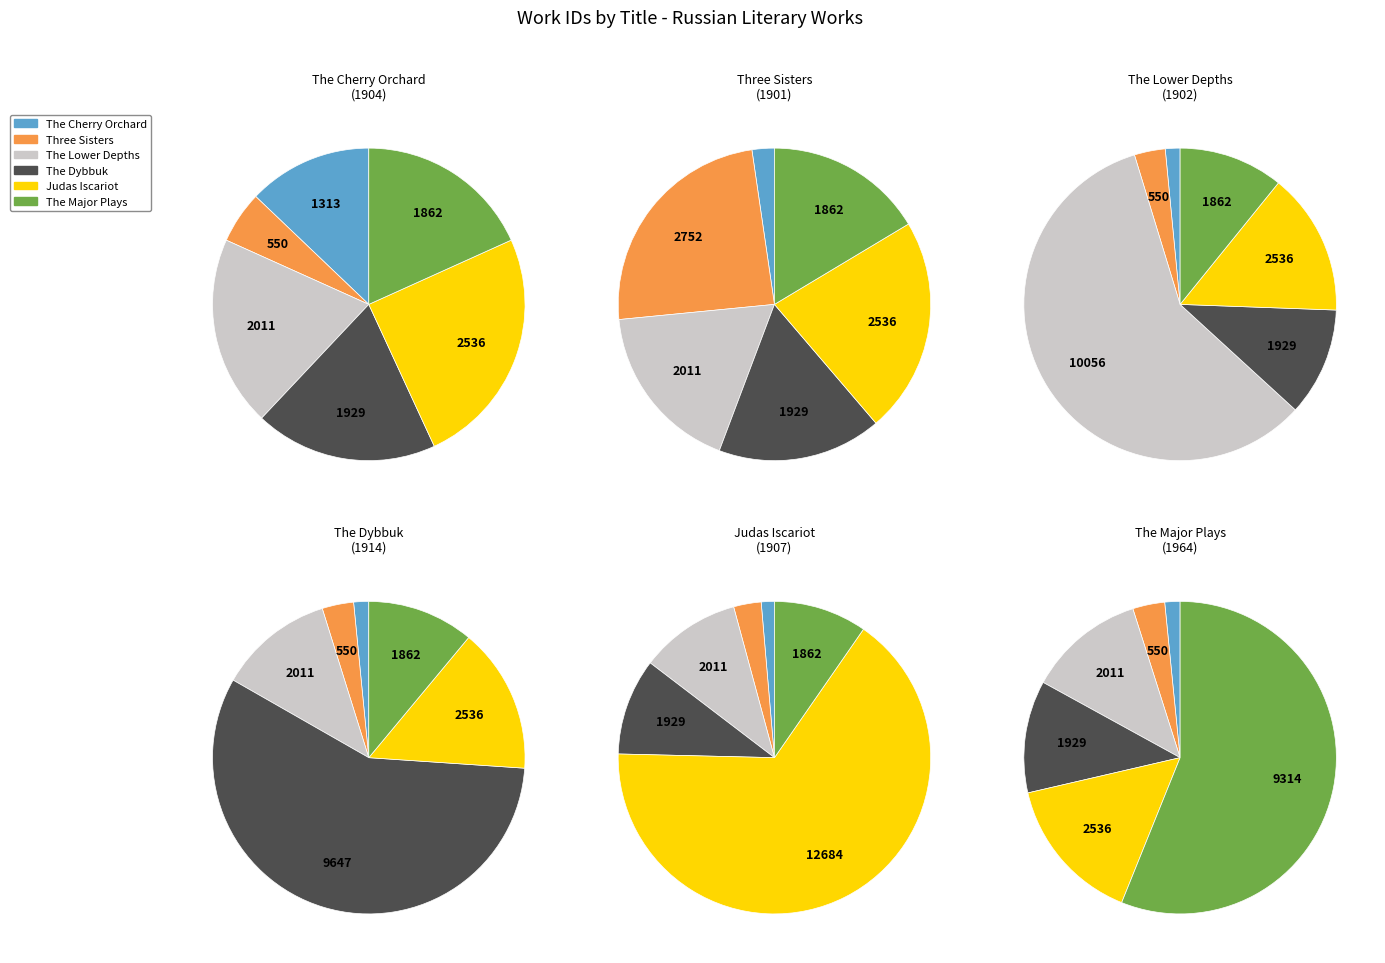

What is the change in value from Three Sisters to The Dybbuk?

+6895